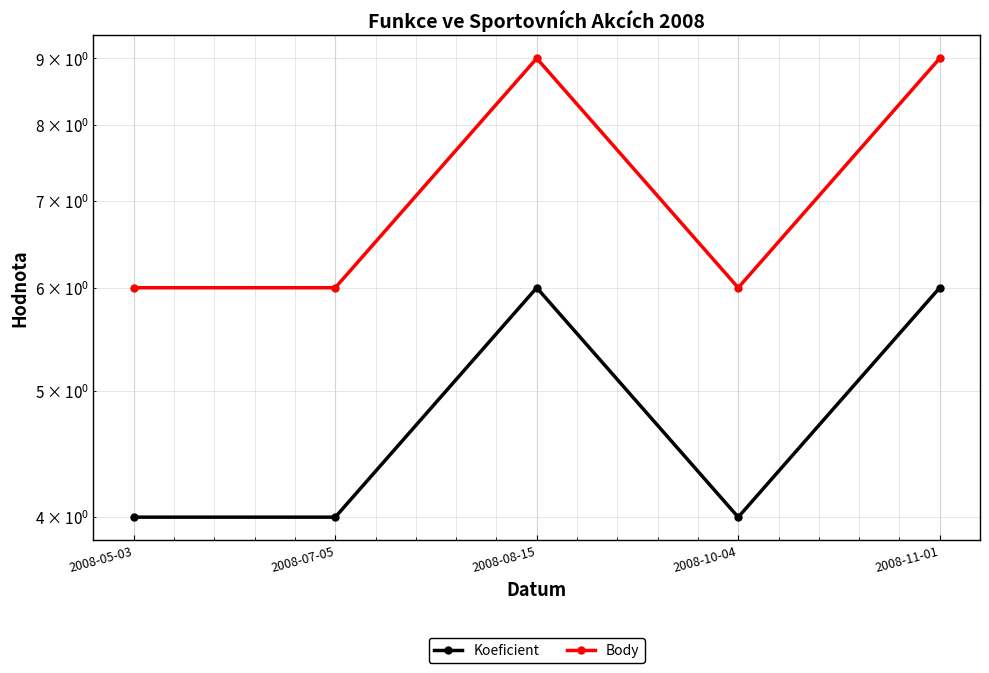

Where is the first local minimum for Koeficient?

2008-10-04